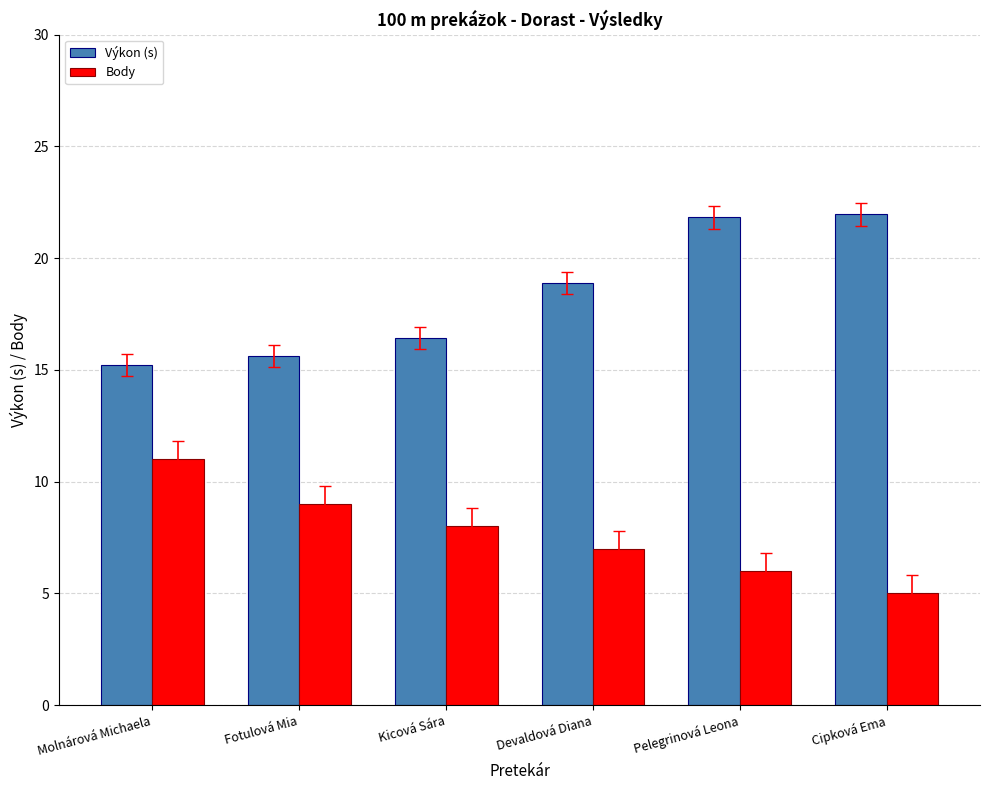

At which label does Body reach its peak?

Molnárová Michaela